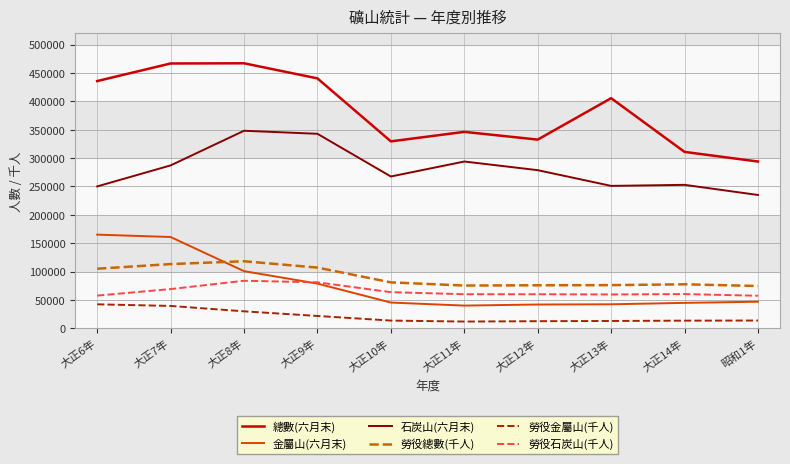

Rank the series at 大正7年 from lowest to highest value.

勞役金屬山(千人), 勞役石炭山(千人), 勞役總數(千人), 金屬山(六月末), 石炭山(六月末), 總數(六月末)